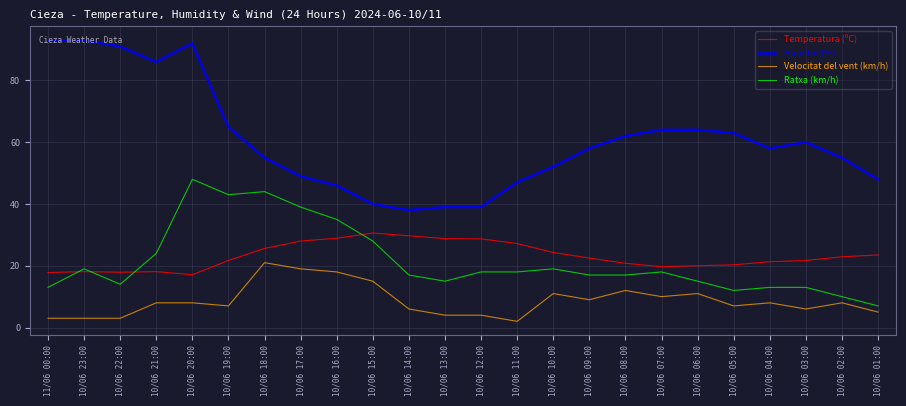

What is the difference between the maximum and minimum values in the Velocitat del vent (km/h) series?

19.0